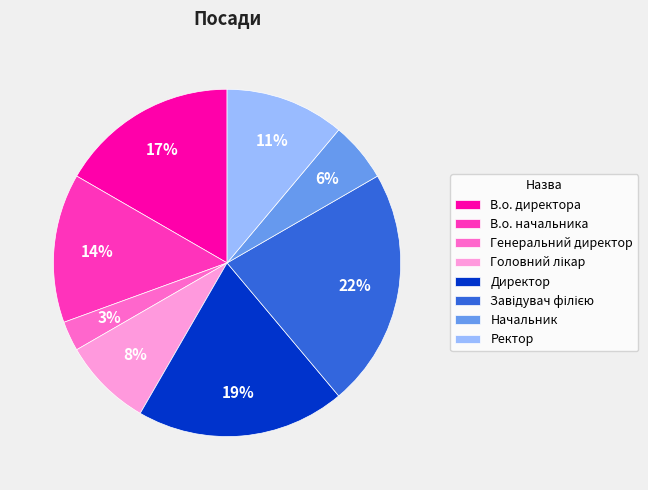

Is it true that В.о. директора is 10% of the pie?

False